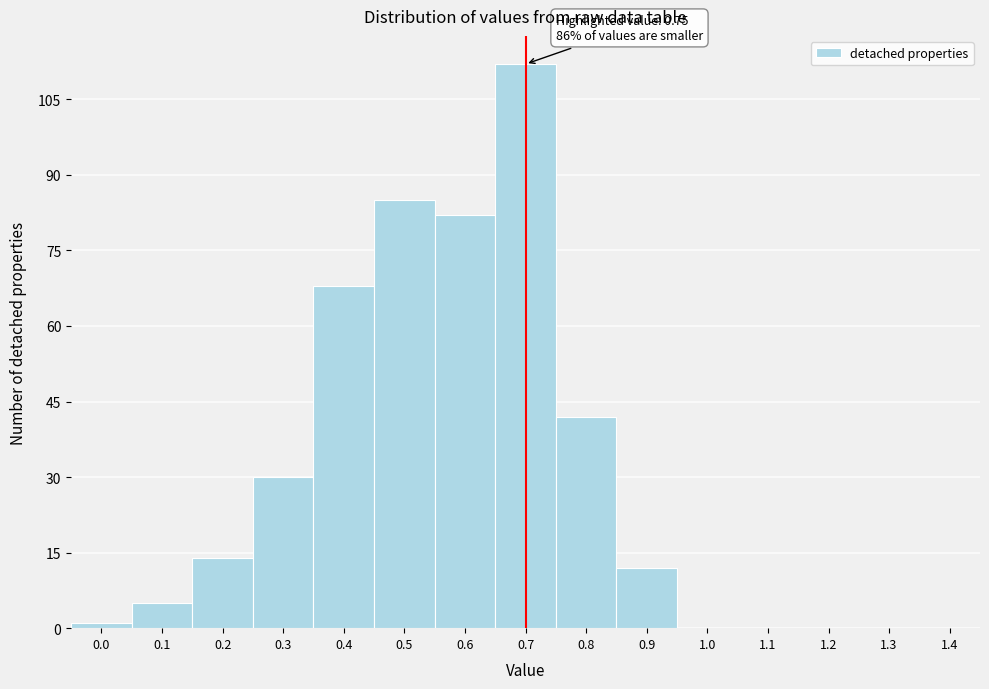

Reading left to right, list all the values displayed in this chart.

0.0=1	0.1=5	0.2=14	0.3=30	0.4=68	0.5=85	0.6=82	0.7=112	0.8=42	0.9=12	1.0=0	1.1=0	1.2=0	1.3=0	1.4=0